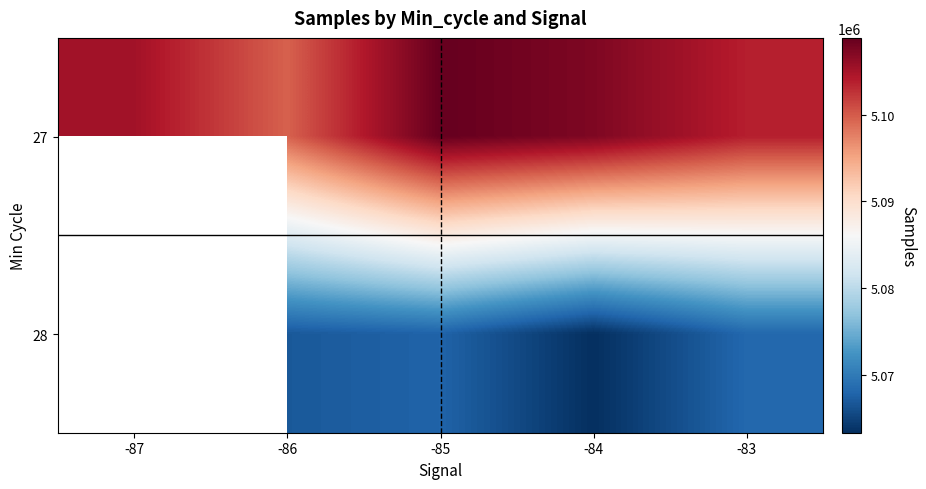

At which category is the sum across all series the highest?

-85